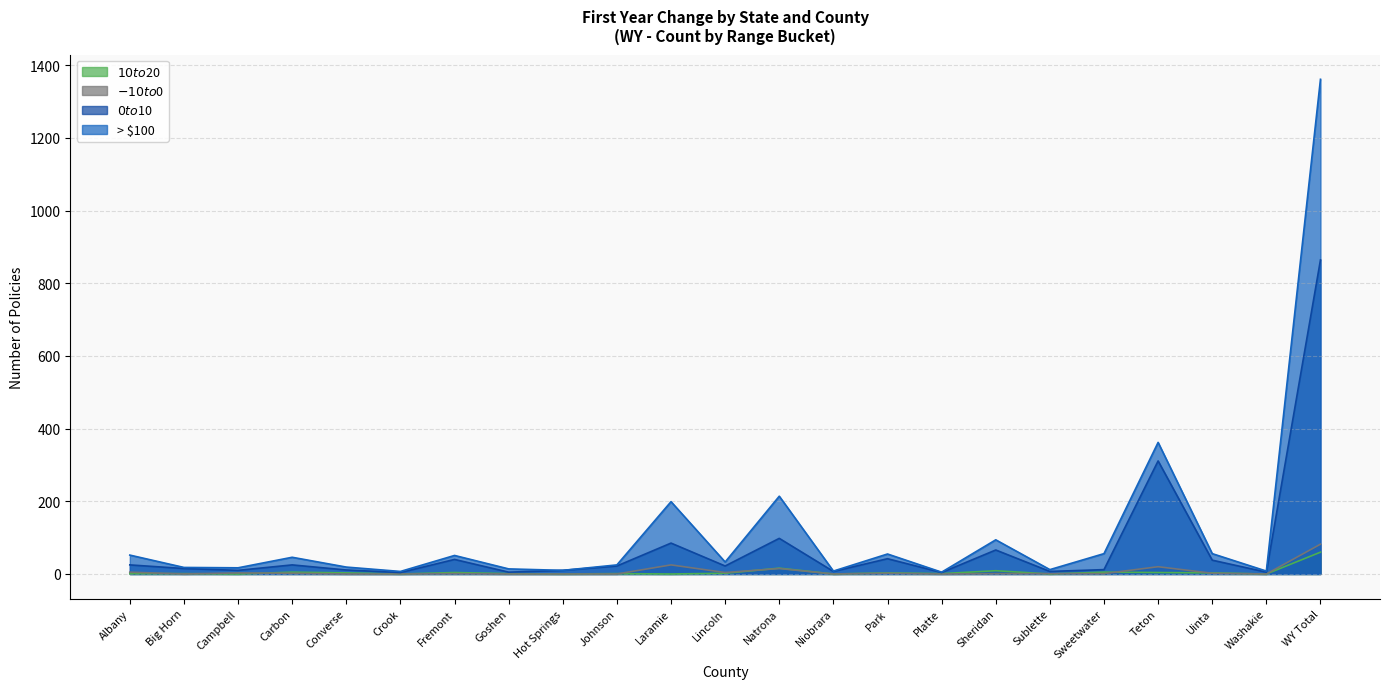

What is the difference between the second highest and minimum values in the $0 to $10 series?

307